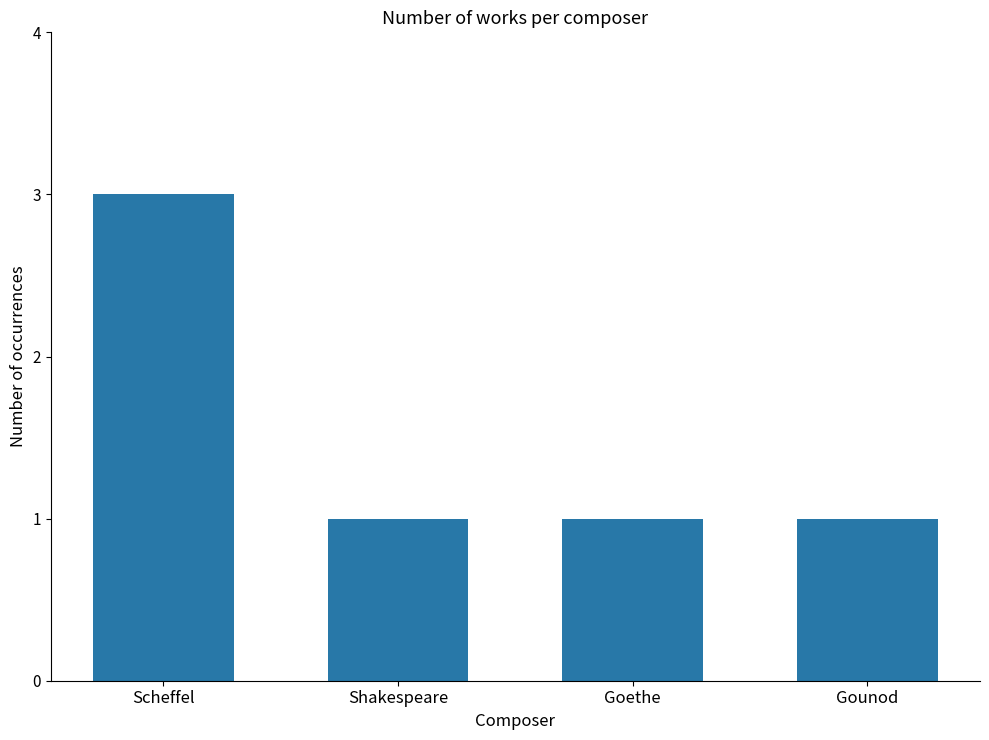

Reading left to right, transcribe all the data shown in this chart.

3	1	1	1